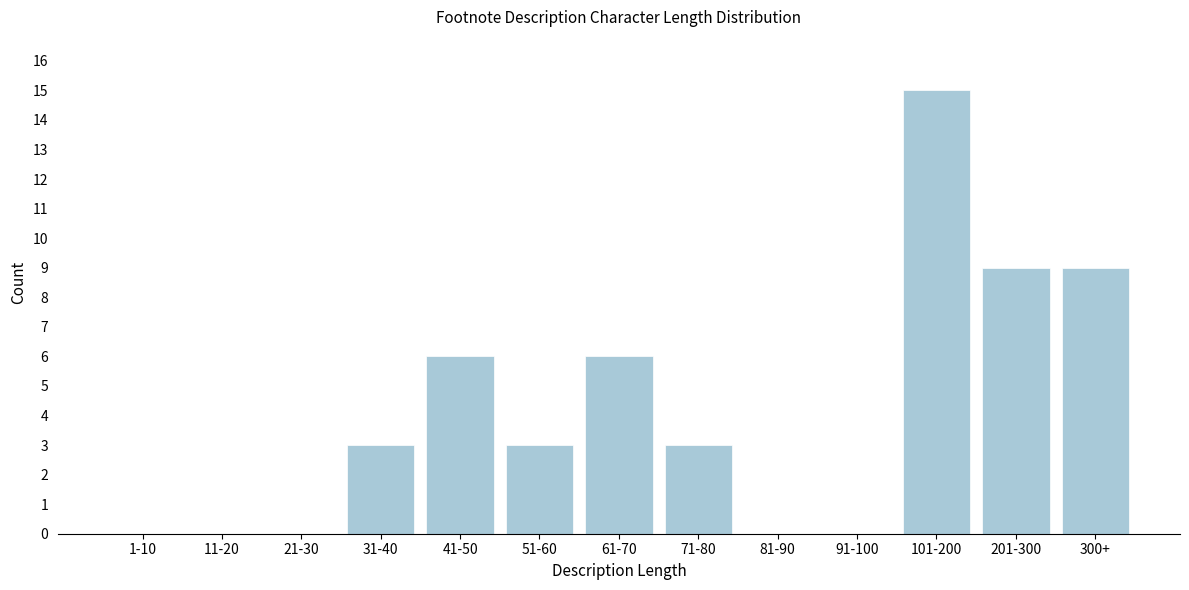

Reading left to right, list all the values displayed in this chart.

1-10=0	11-20=0	21-30=0	31-40=3	41-50=6	51-60=3	61-70=6	71-80=3	81-90=0	91-100=0	101-200=15	201-300=9	300+=9